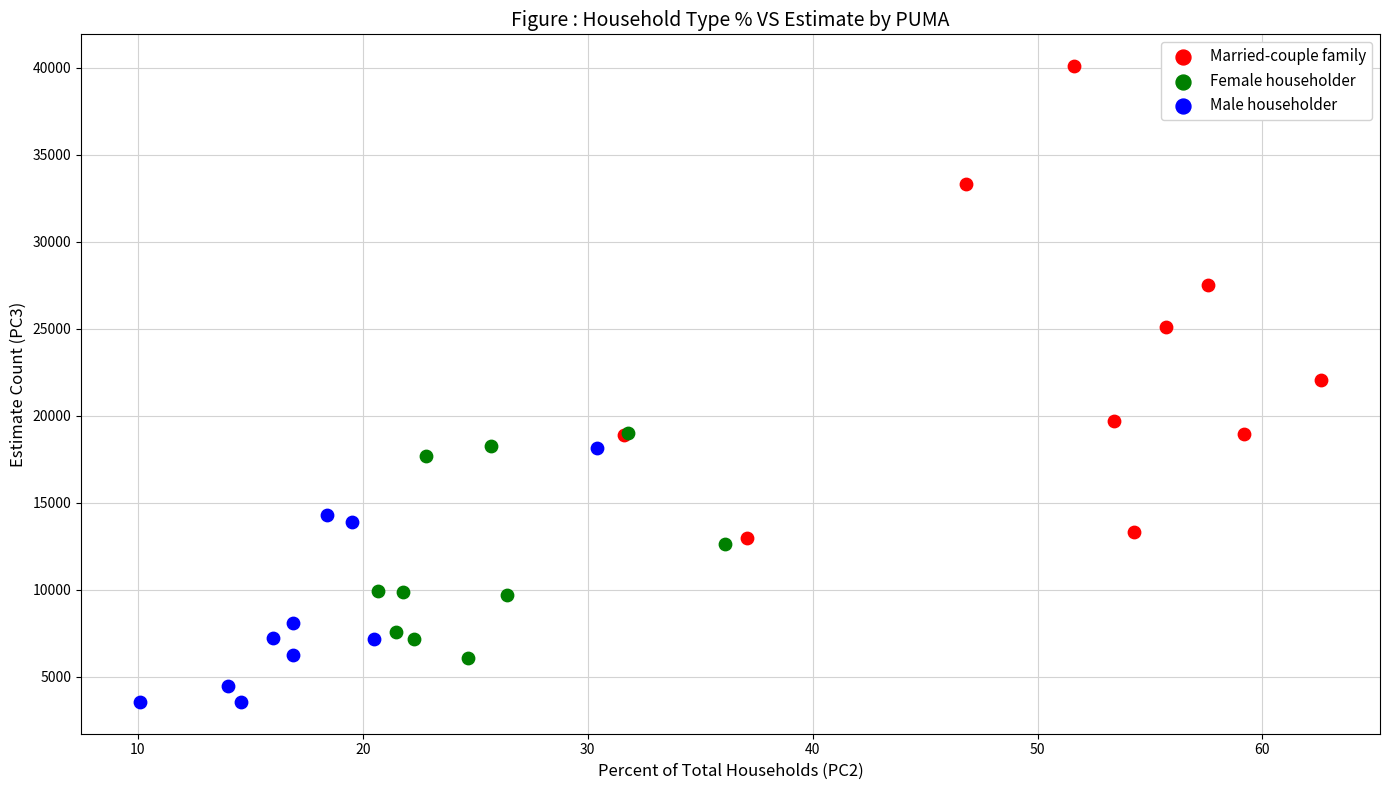

What are all the series names shown in the legend?

Married-couple family, Female householder, Male householder